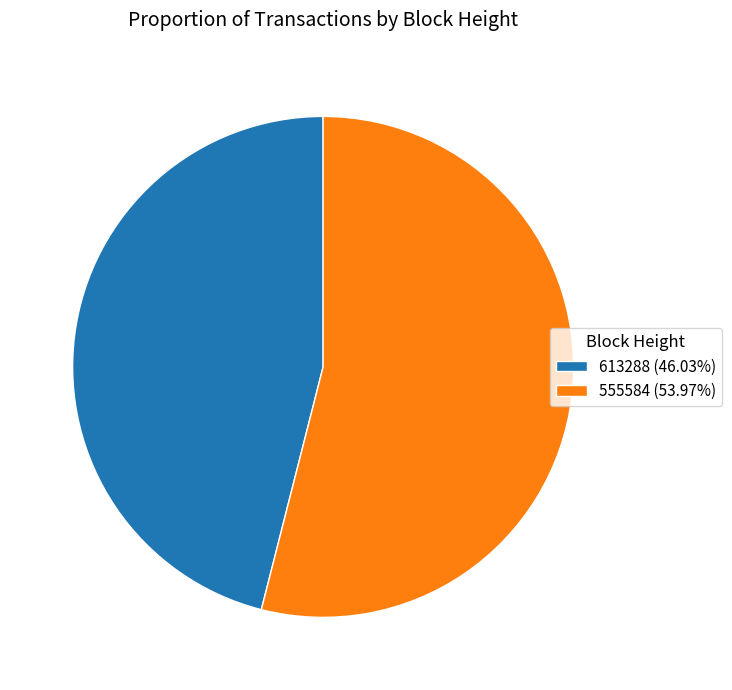

Which category accounts for the majority?

555584